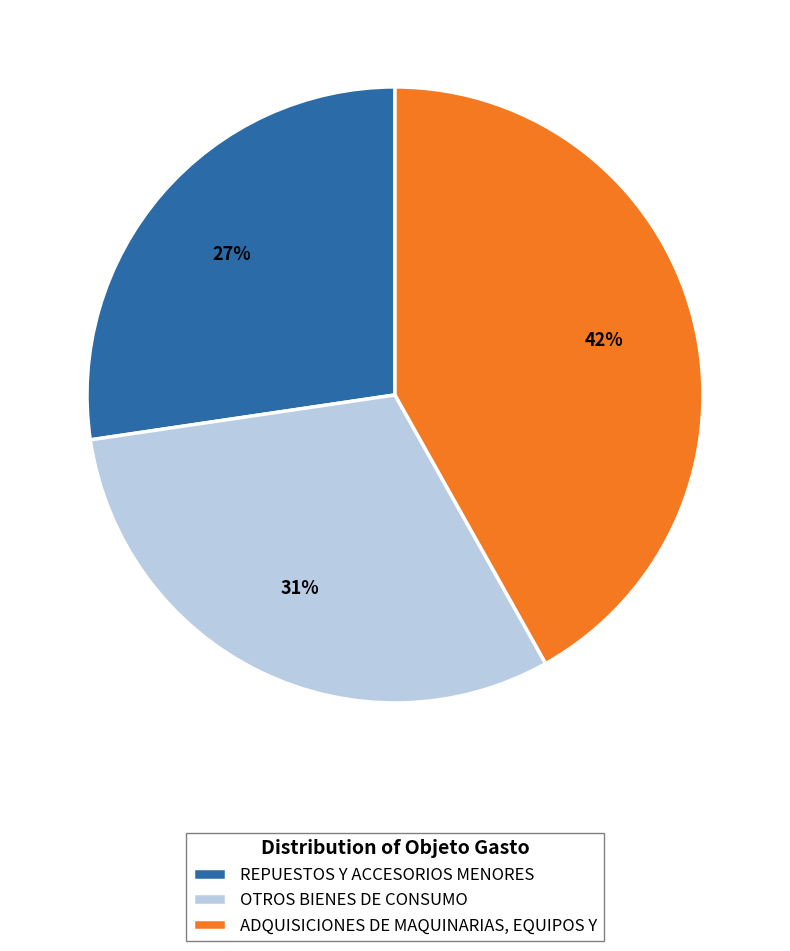

To the nearest percent, what is the average slice percentage?

33%